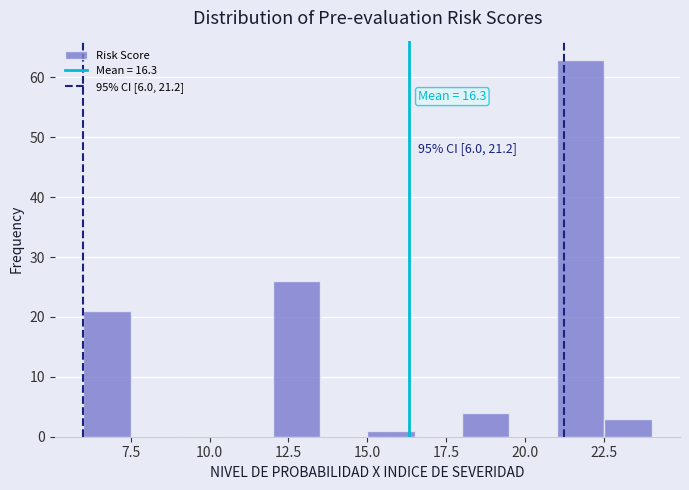

Around what value on the x-axis is the tallest bar? Give the approximate position of its centre, as read against the axis.

22.0